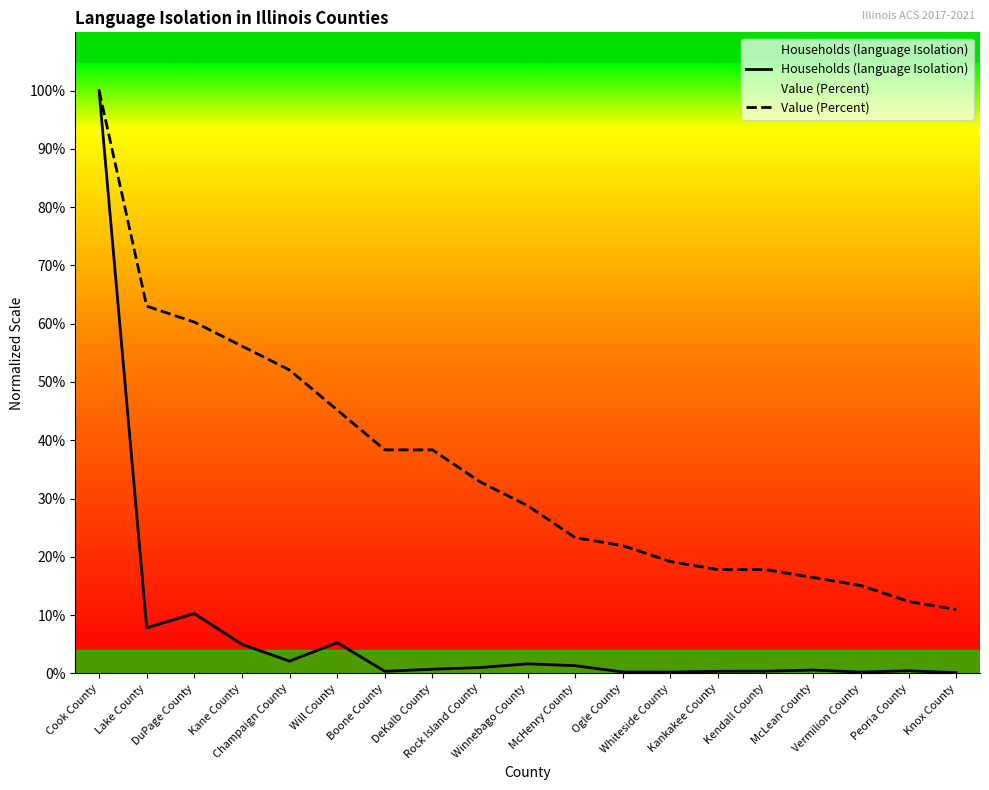

At Vermilion County, list the series in order from smallest to largest.

Households (language Isolation), Value (Percent)